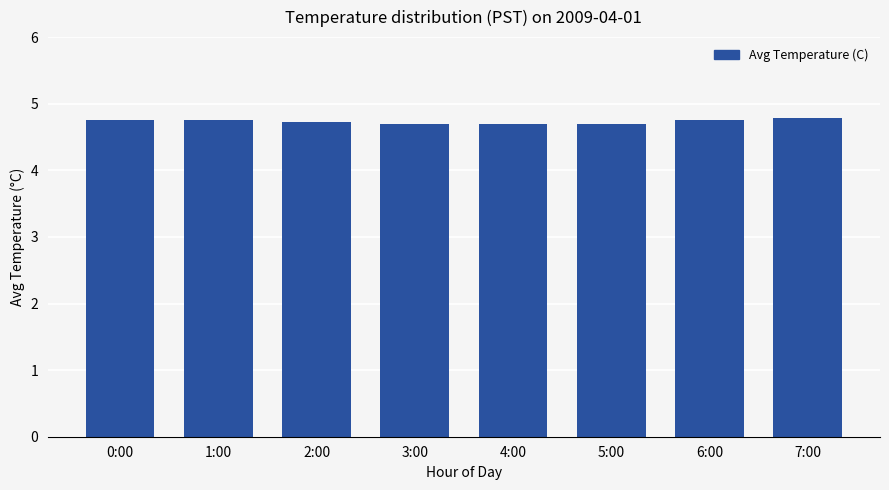

Reading left to right, transcribe all the data shown in this chart.

0:00=4.8	1:00=4.8	2:00=4.7	3:00=4.7	4:00=4.7	5:00=4.7	6:00=4.8	7:00=4.8